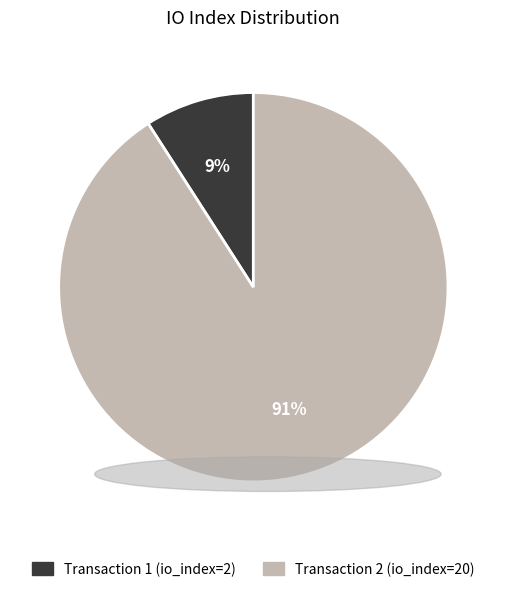

To the nearest percent, what percentage of the pie is Transaction 2 (io_index=20)?

91%